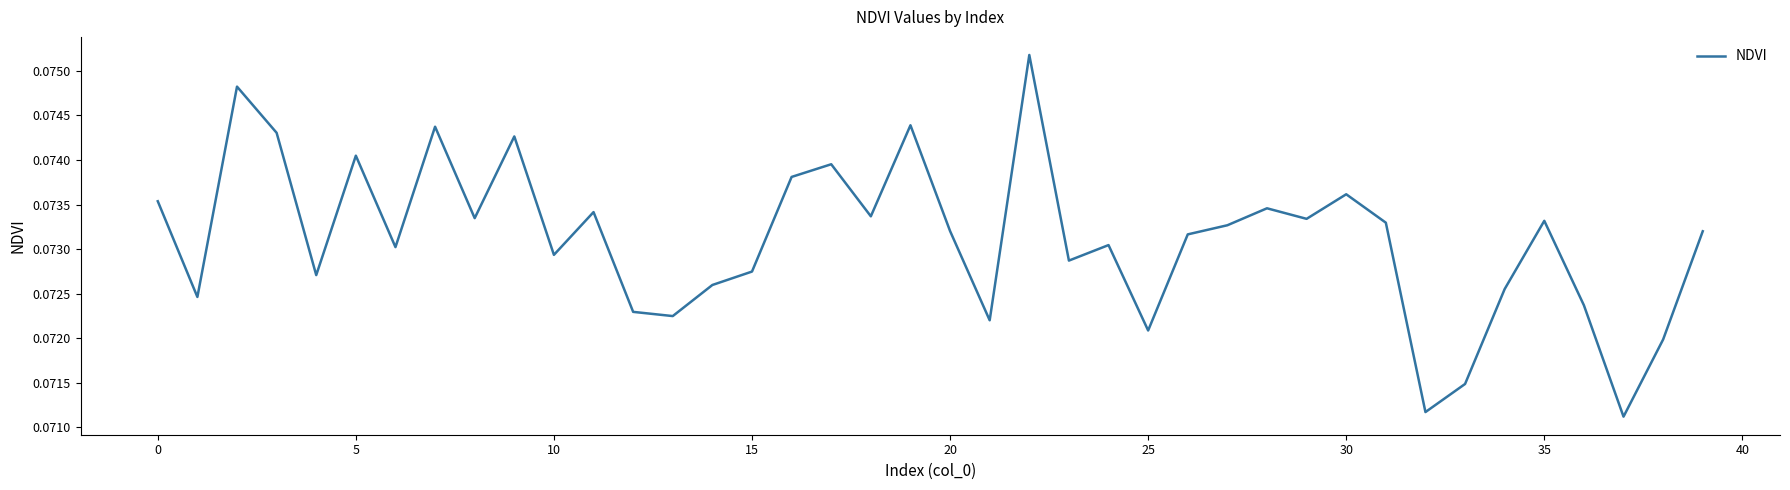

At which label is the value closest to 0?

37